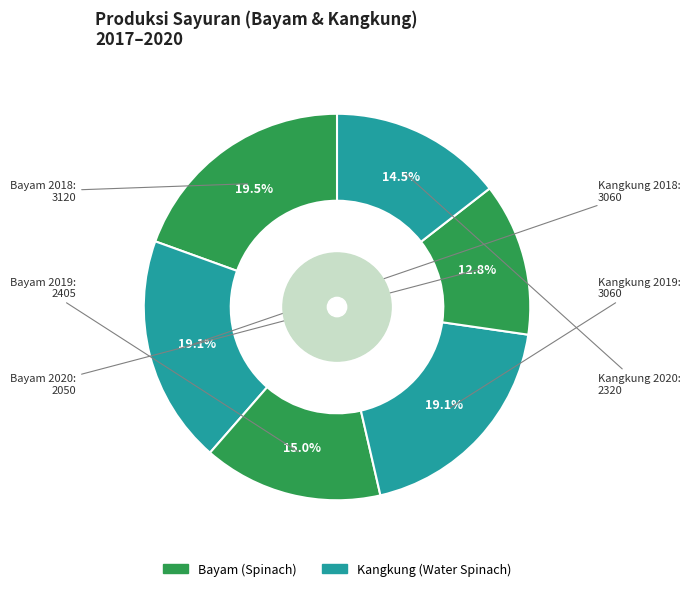

How many slices are in this pie chart?

6